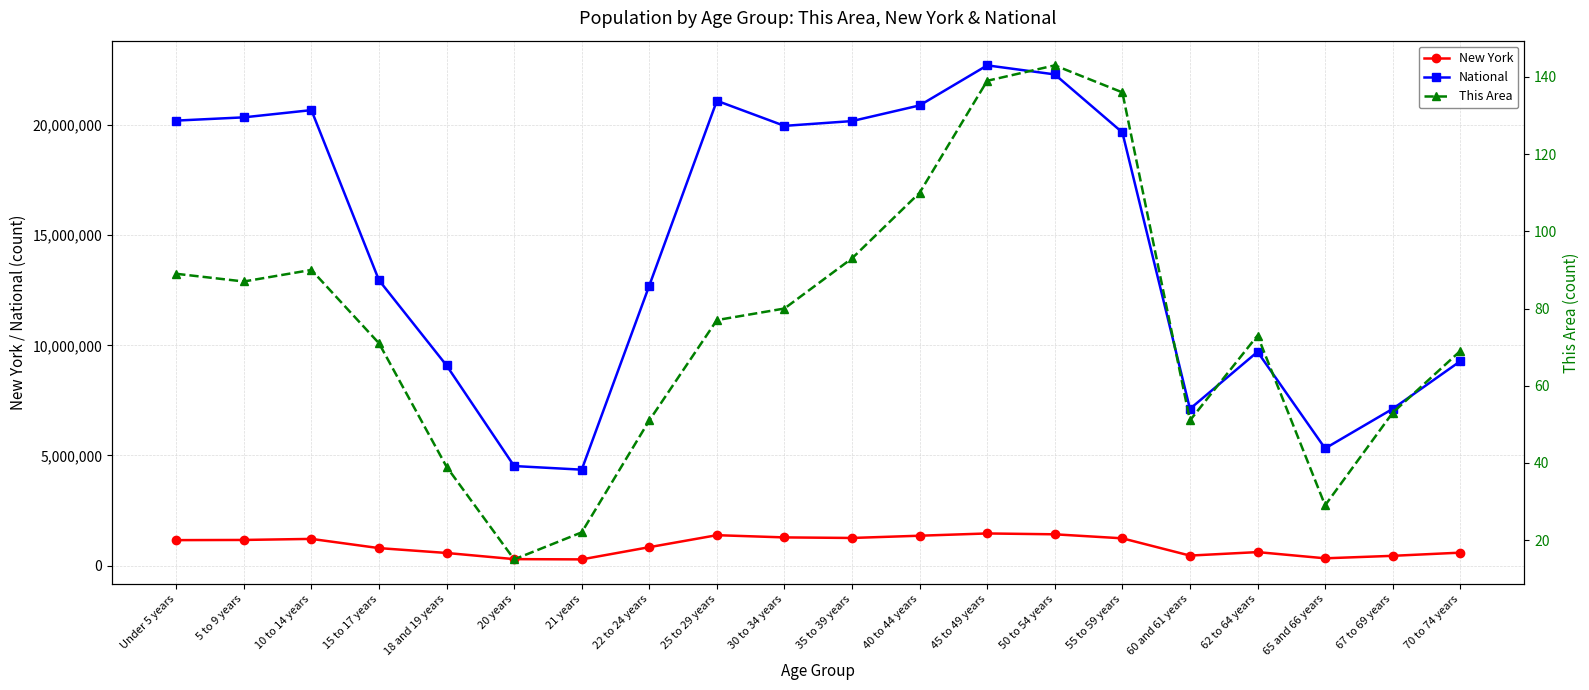

How many data points in This Area are above 77?

9